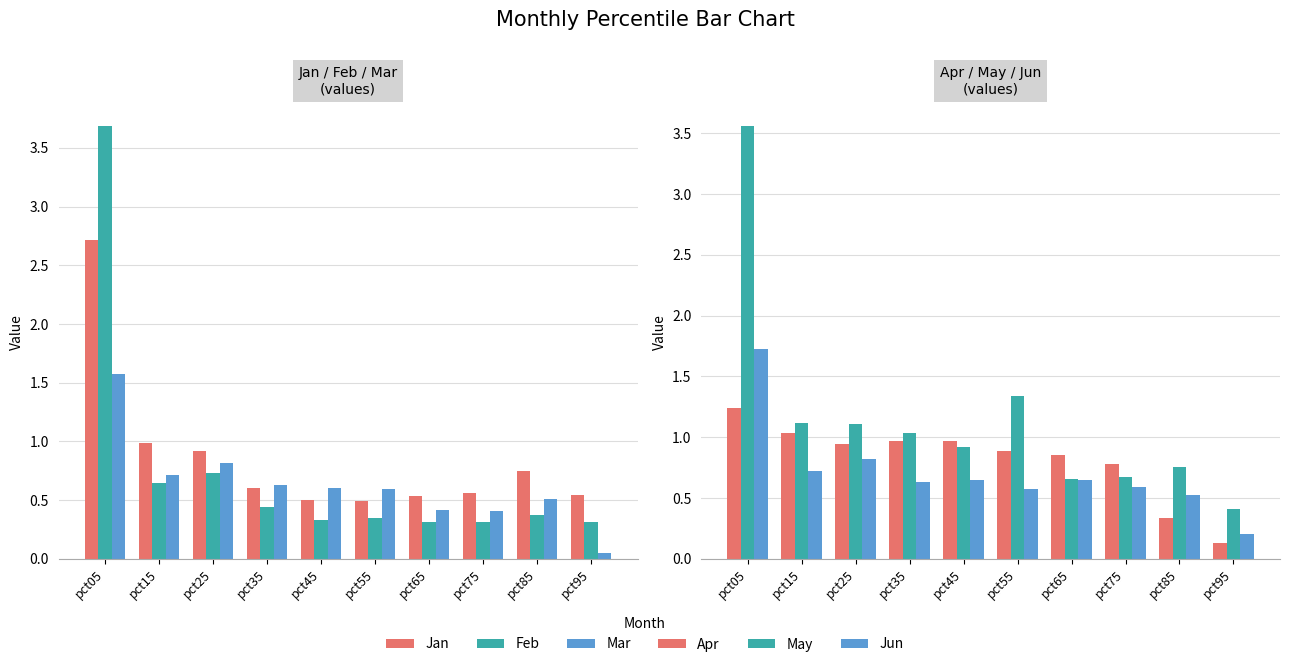

Reading right to left, transcribe all the data shown in this chart.

Jan: pct95=0.5	pct85=0.7	pct75=0.6	pct65=0.5	pct55=0.5	pct45=0.5	pct35=0.6	pct25=0.9	pct15=1.0	pct05=2.7
Feb: pct95=0.3	pct85=0.4	pct75=0.3	pct65=0.3	pct55=0.3	pct45=0.3	pct35=0.4	pct25=0.7	pct15=0.6	pct05=3.7
Mar: pct95=0.0	pct85=0.5	pct75=0.4	pct65=0.4	pct55=0.6	pct45=0.6	pct35=0.6	pct25=0.8	pct15=0.7	pct05=1.6
Apr: pct95=0.1	pct85=0.3	pct75=0.8	pct65=0.8	pct55=0.9	pct45=1.0	pct35=1.0	pct25=0.9	pct15=1.0	pct05=1.2
May: pct95=0.4	pct85=0.8	pct75=0.7	pct65=0.7	pct55=1.3	pct45=0.9	pct35=1.0	pct25=1.1	pct15=1.1	pct05=3.6
Jun: pct95=0.2	pct85=0.5	pct75=0.6	pct65=0.6	pct55=0.6	pct45=0.6	pct35=0.6	pct25=0.8	pct15=0.7	pct05=1.7